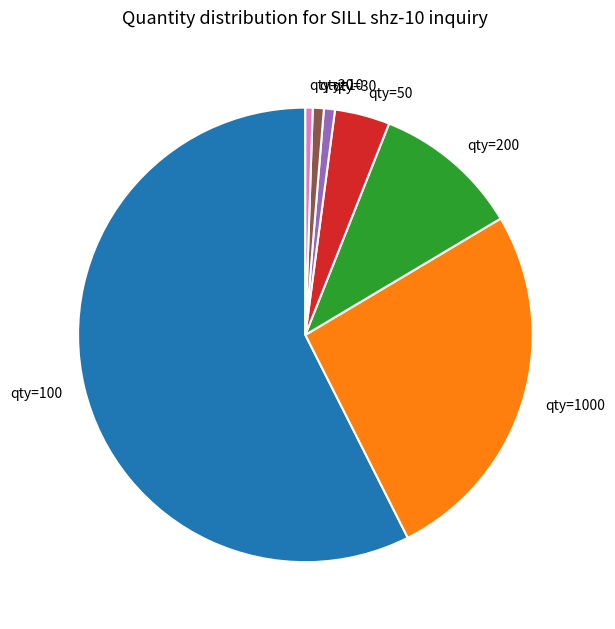

Between qty=20 and qty=50, which is larger?

qty=50